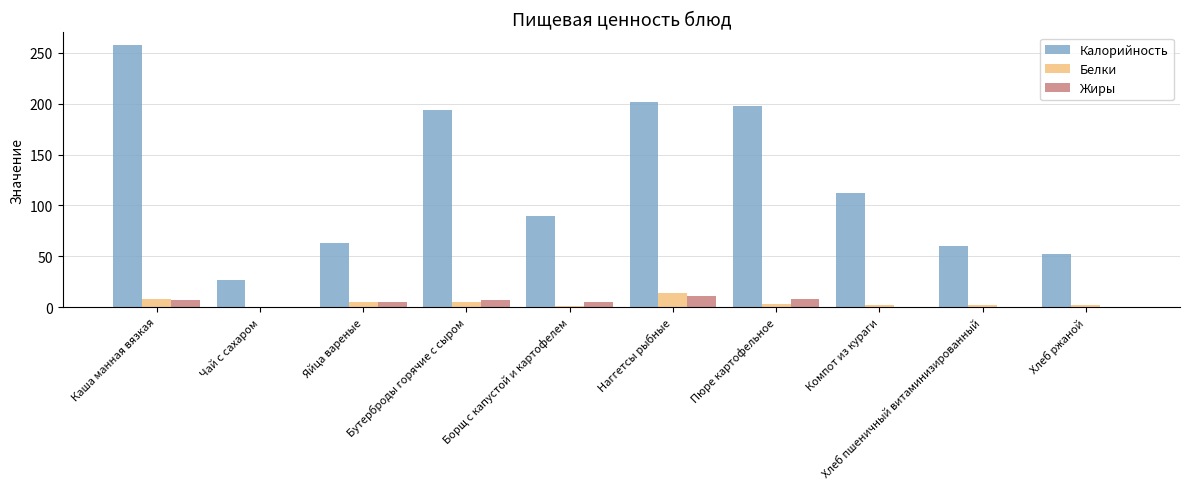

What is the difference between the Жиры values at Бутерброды горячие с сыром and Яйца вареные?

2.4